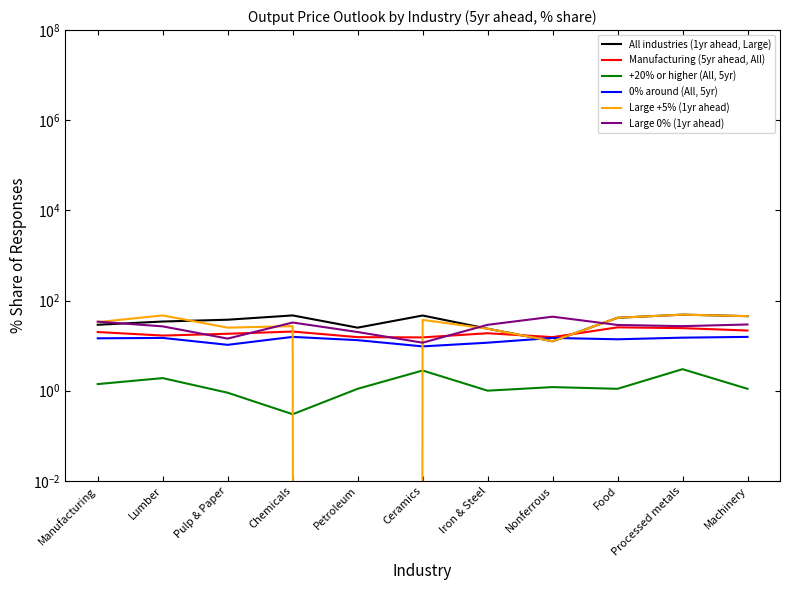

What is the total value across all series at Chemicals?

142.6